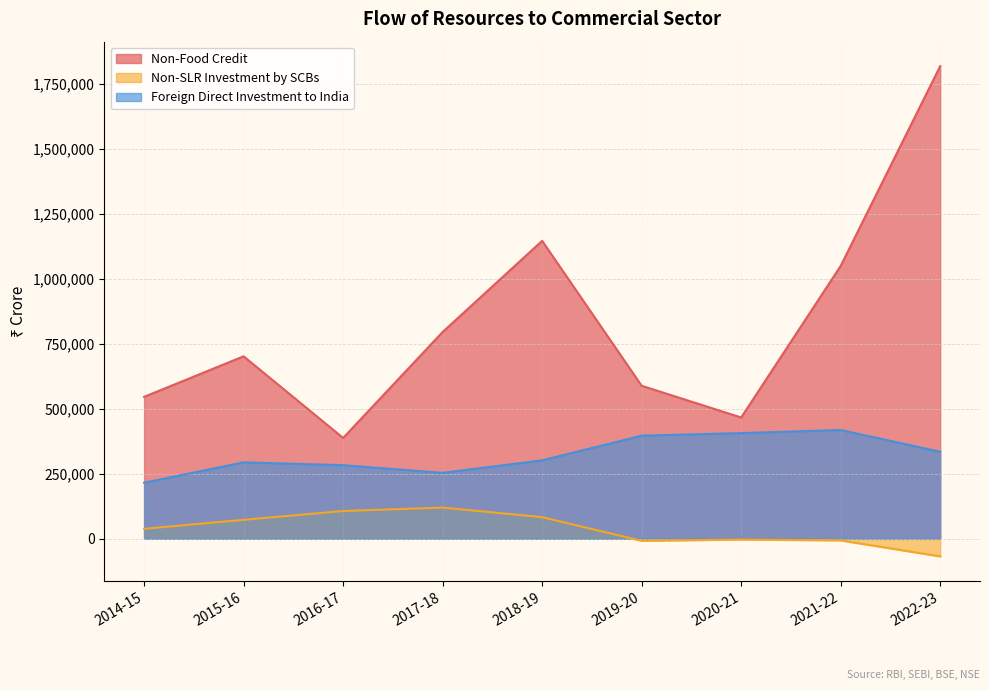

At which category is the sum across all series the highest?

2022-23